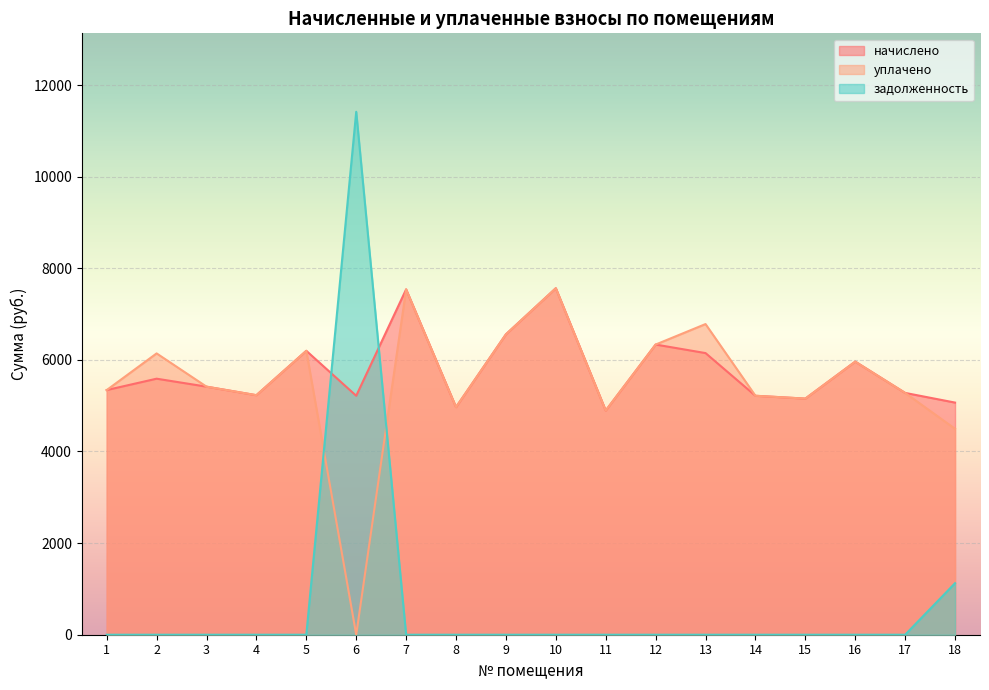

What are all the series names shown in the legend?

начислено, уплачено, задолженность